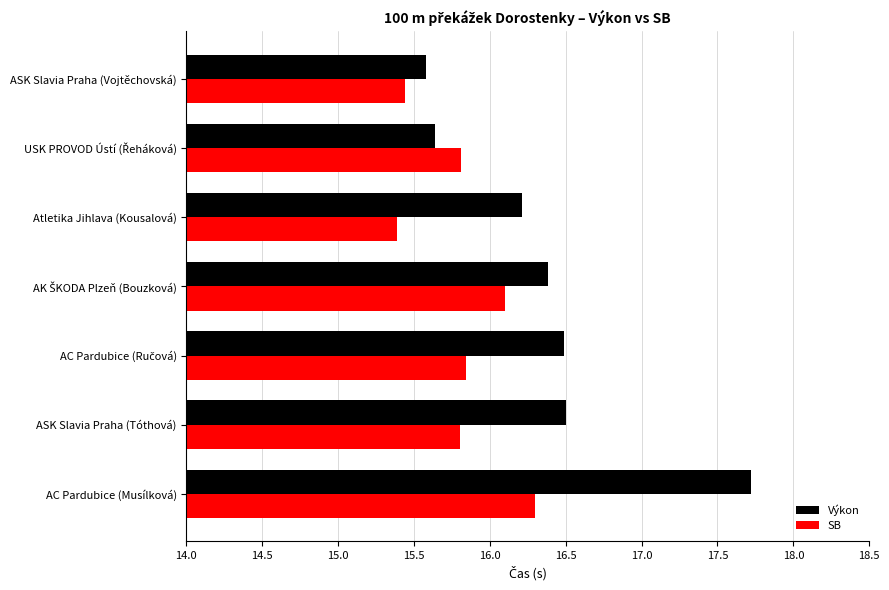

Which series has the largest total across all categories?

Výkon